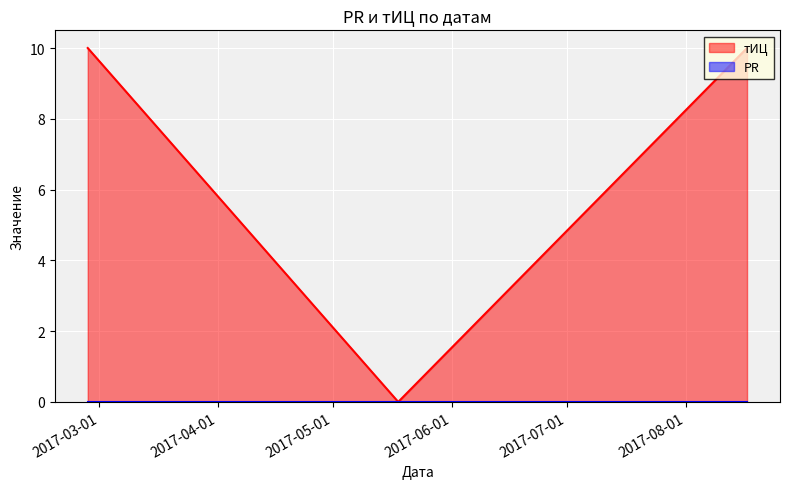

Reading left to right, extract all data points from this chart.

10	0	10